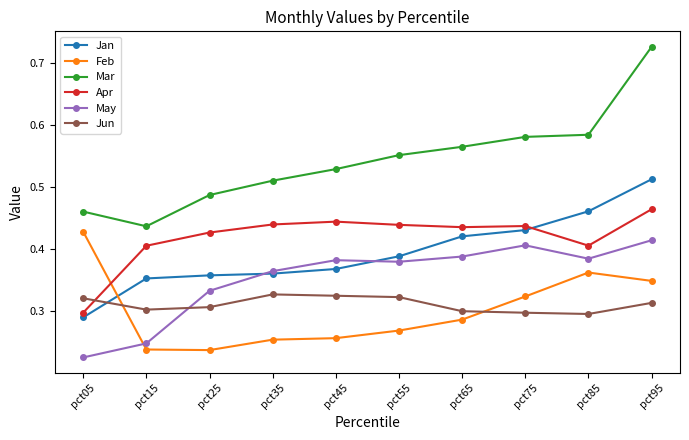

Is it true that Jun equals 0.3 at pct25?

True